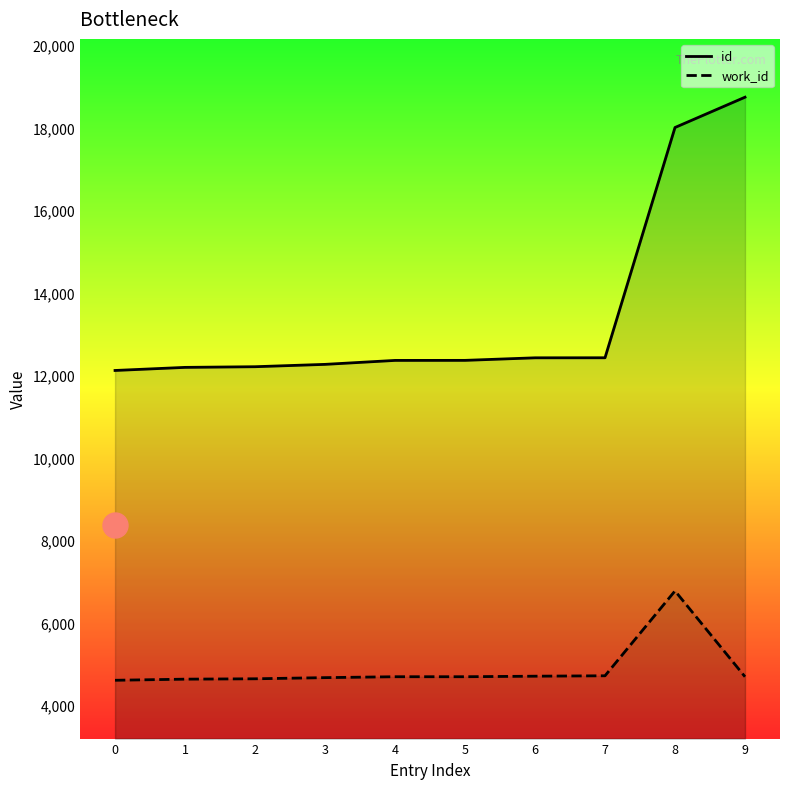

At which category is the sum across all series the highest?

8